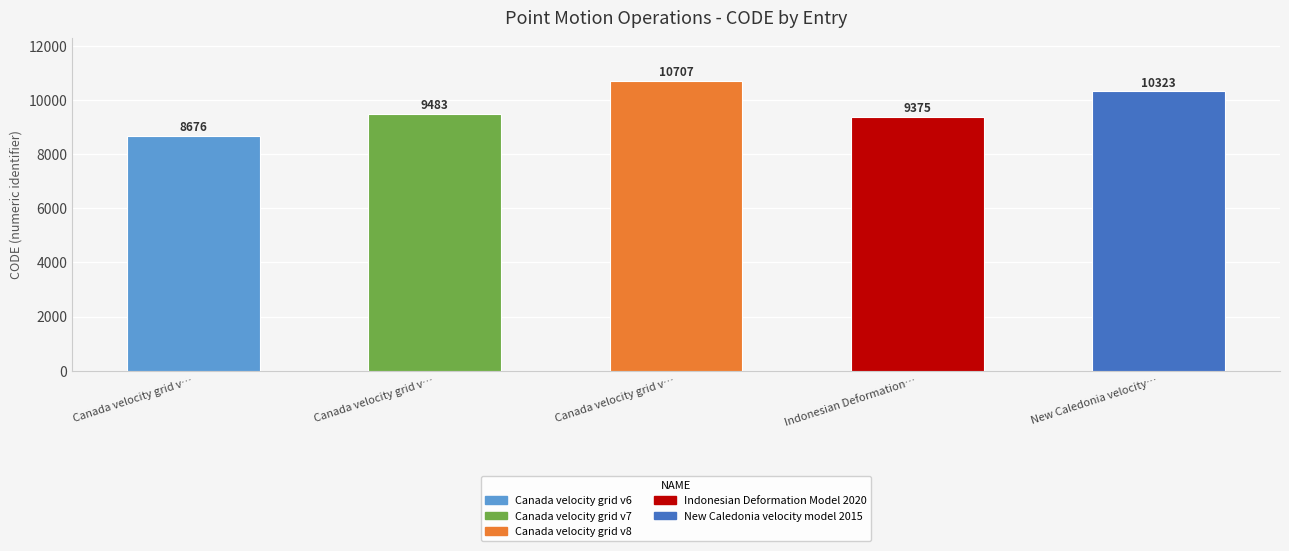

What is the smallest value displayed?

8676